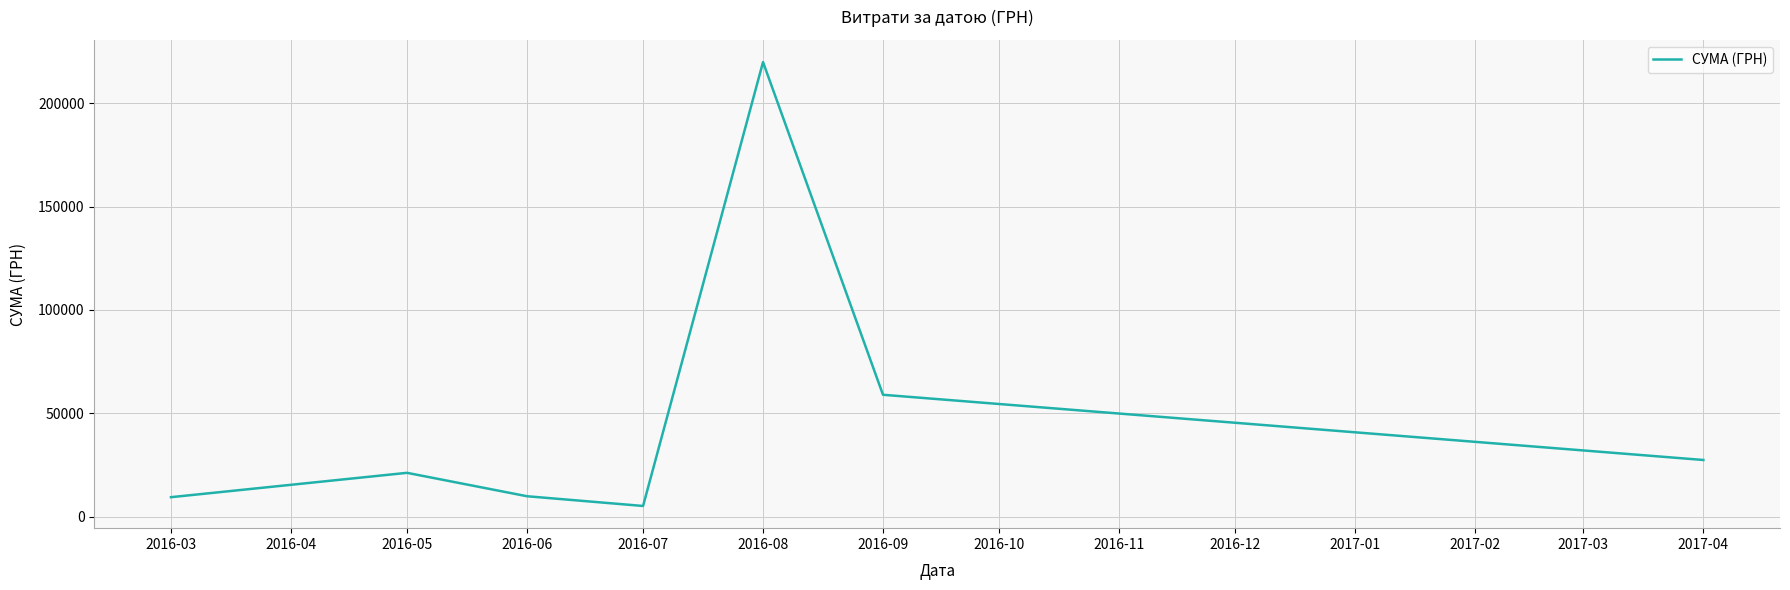

The value at 2016-03 is 9408.0. True or false?

True